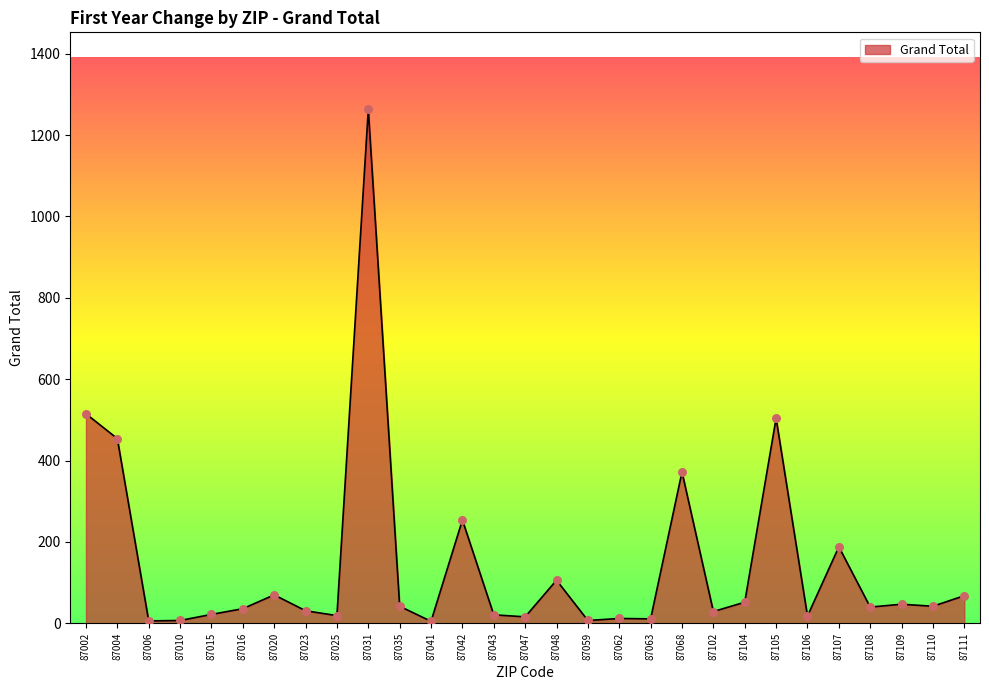

What is the change in value from 87010 to 87062?

+5